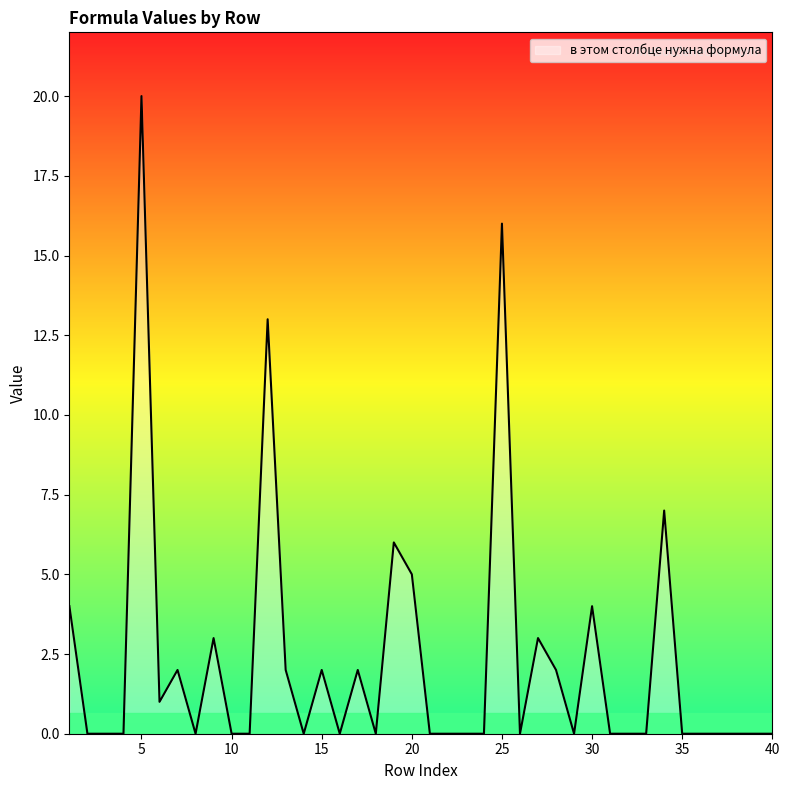

Count the number of data series in this chart.

1